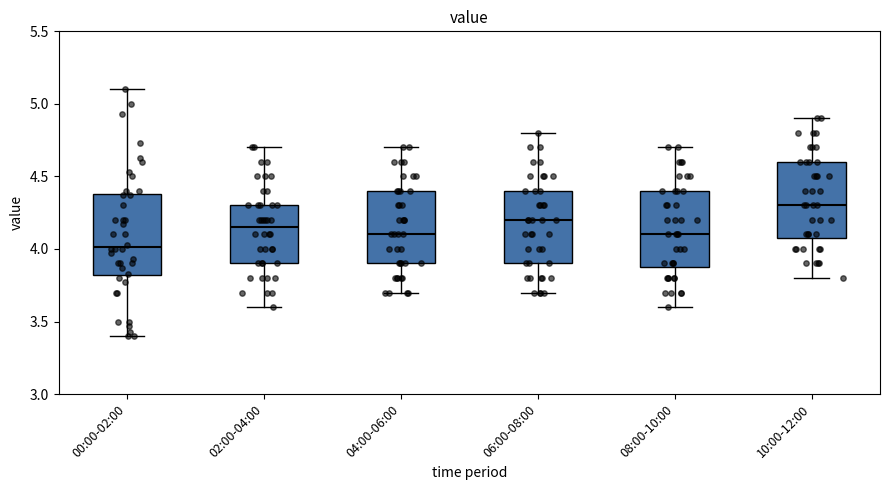

Reading left to right, transcribe this box plot: for each box, give where its median line is, the range the box spans, and where its two whiskers end, as read against the y-axis. The values are not printed on the chart, so give them approximately, as read against the axis.

00:00-02:00: median 4.00, box 3.80 to 4.40, whiskers 3.40 to 5.10
02:00-04:00: median 4.15, box 3.90 to 4.30, whiskers 3.60 to 4.70
04:00-06:00: median 4.10, box 3.90 to 4.40, whiskers 3.70 to 4.70
06:00-08:00: median 4.20, box 3.90 to 4.40, whiskers 3.70 to 4.80
08:00-10:00: median 4.10, box 3.90 to 4.40, whiskers 3.60 to 4.70
10:00-12:00: median 4.30, box 4.10 to 4.60, whiskers 3.80 to 4.90